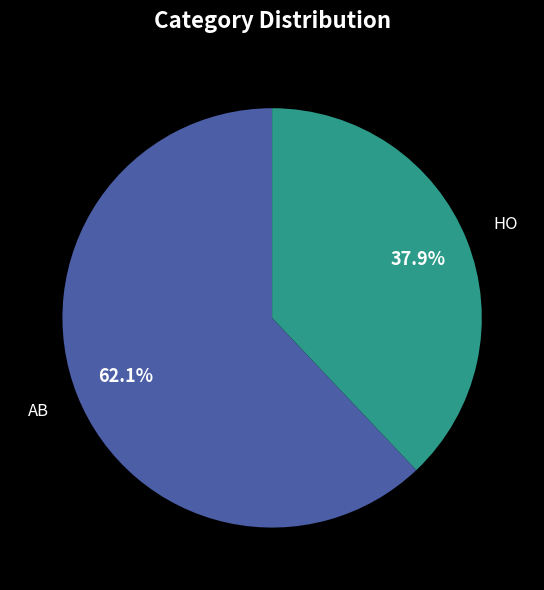

What is the ratio of the value at HO to the value at AB?

0.6